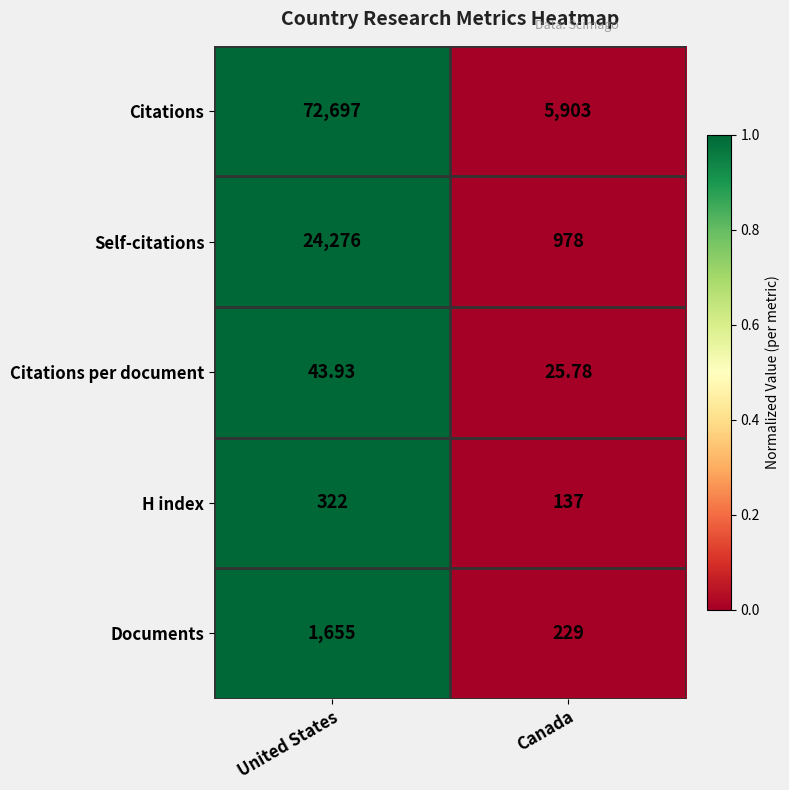

Which category has the lowest value in the Citations series?

Canada